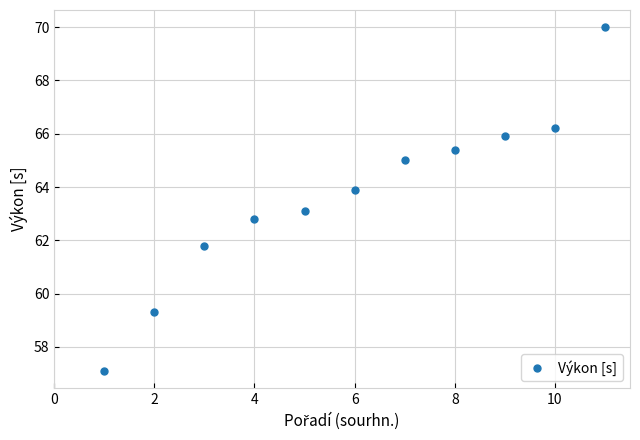

What is the sum of all values?

700.5